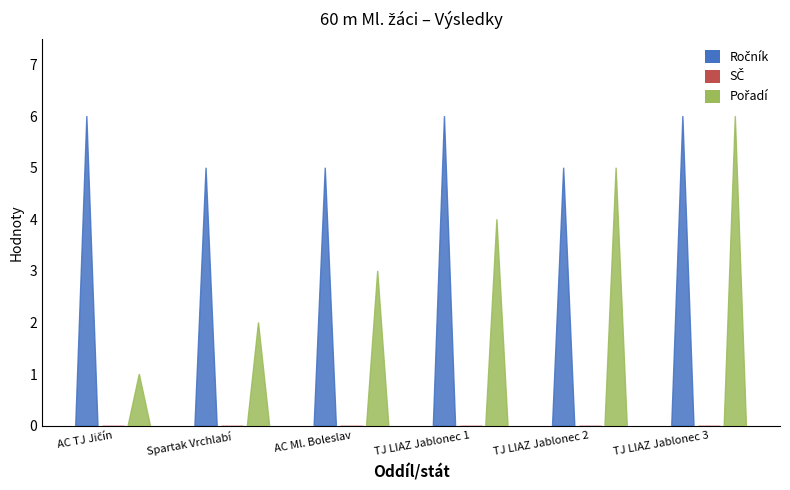

Rank the series by their maximum value, from lowest to highest.

SČ, Ročník, Pořadí